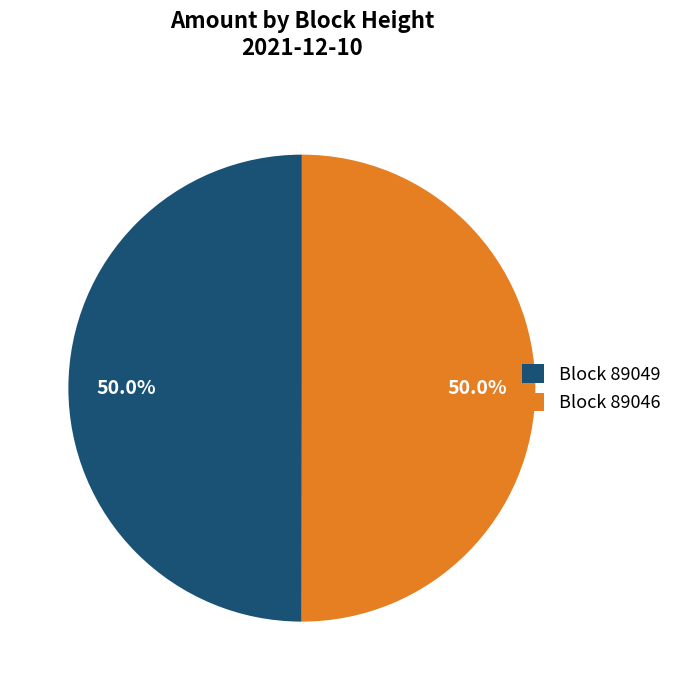

What percentage do Block 89046 and Block 89049 together represent?

100.0%